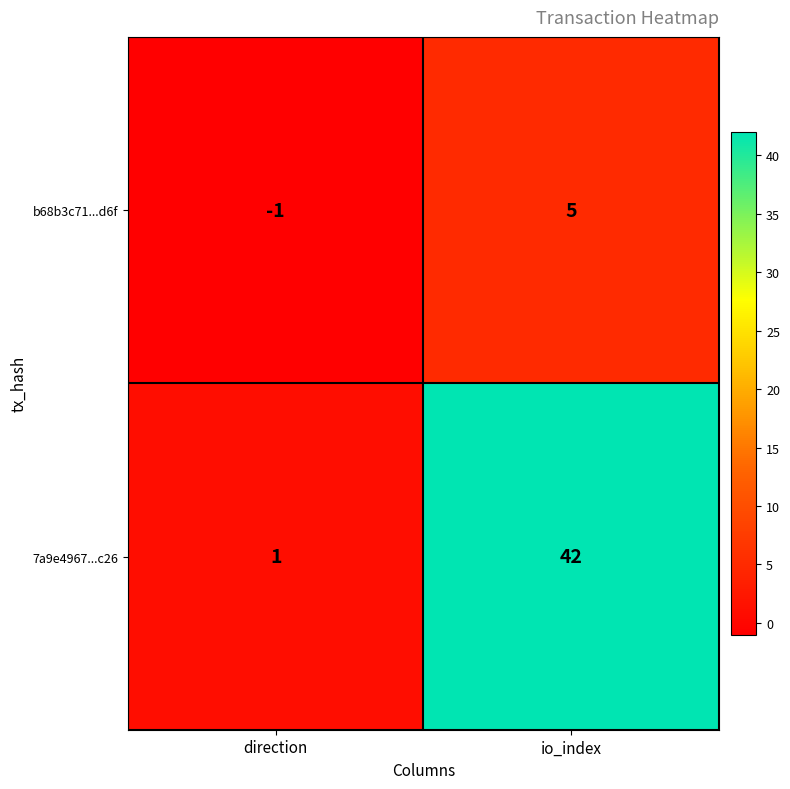

Is it true that 7a9e4967...c26 equals 70 at io_index?

False